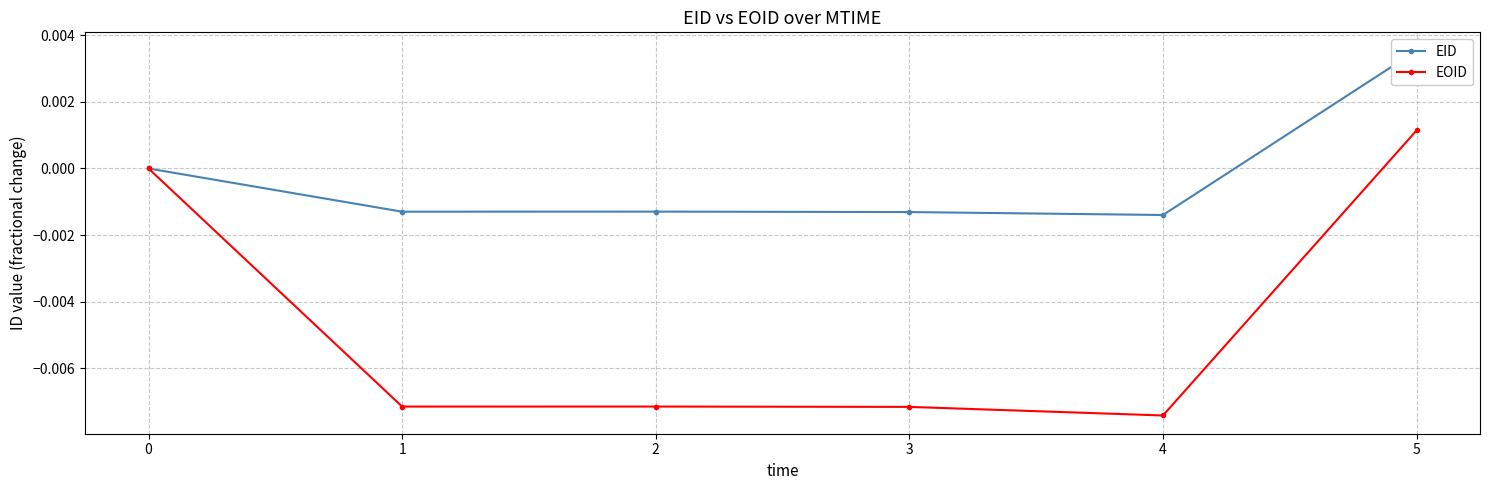

True or false: EOID has a value of 0.0 at 5.

False